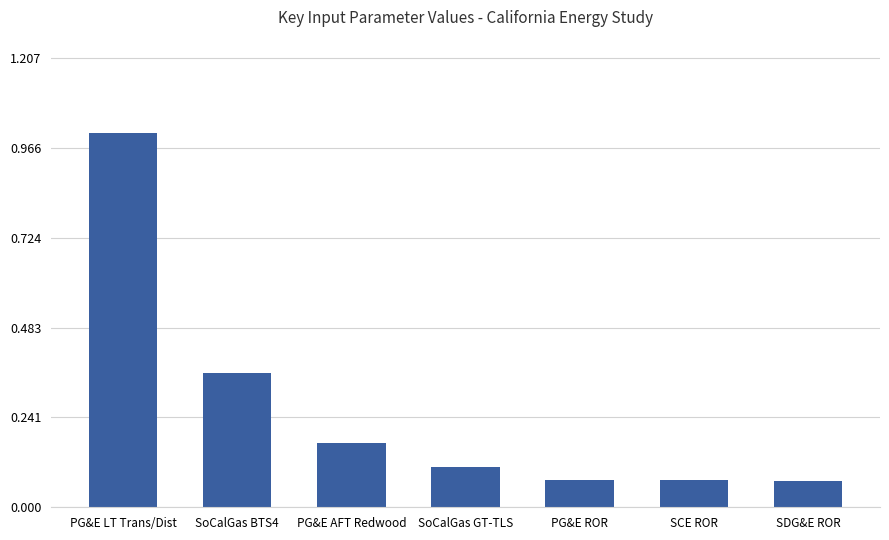

What is the change in value from SoCalGas BTS4 to SDG&E ROR?

-0.3